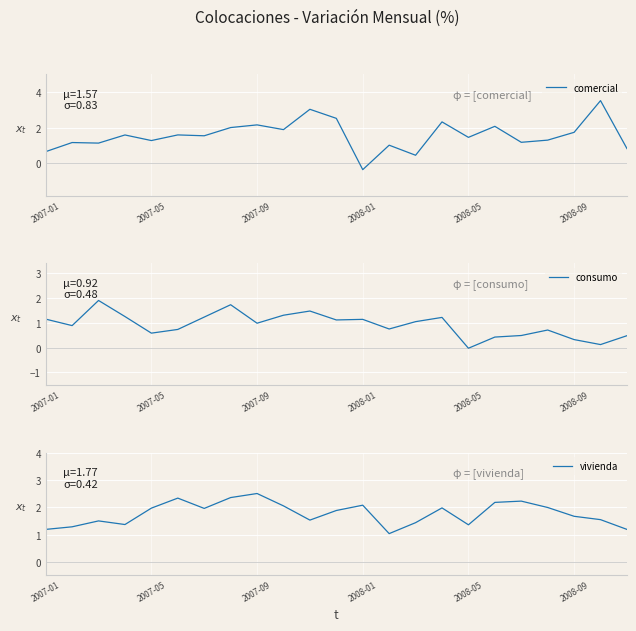

True or false: vivienda and comercial intersect in this chart.

True